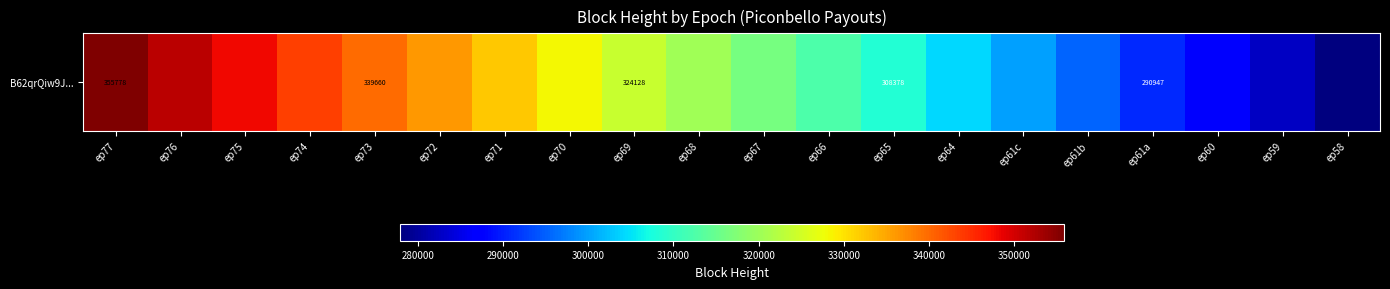

At which label is the value closest to 316830?

ep67